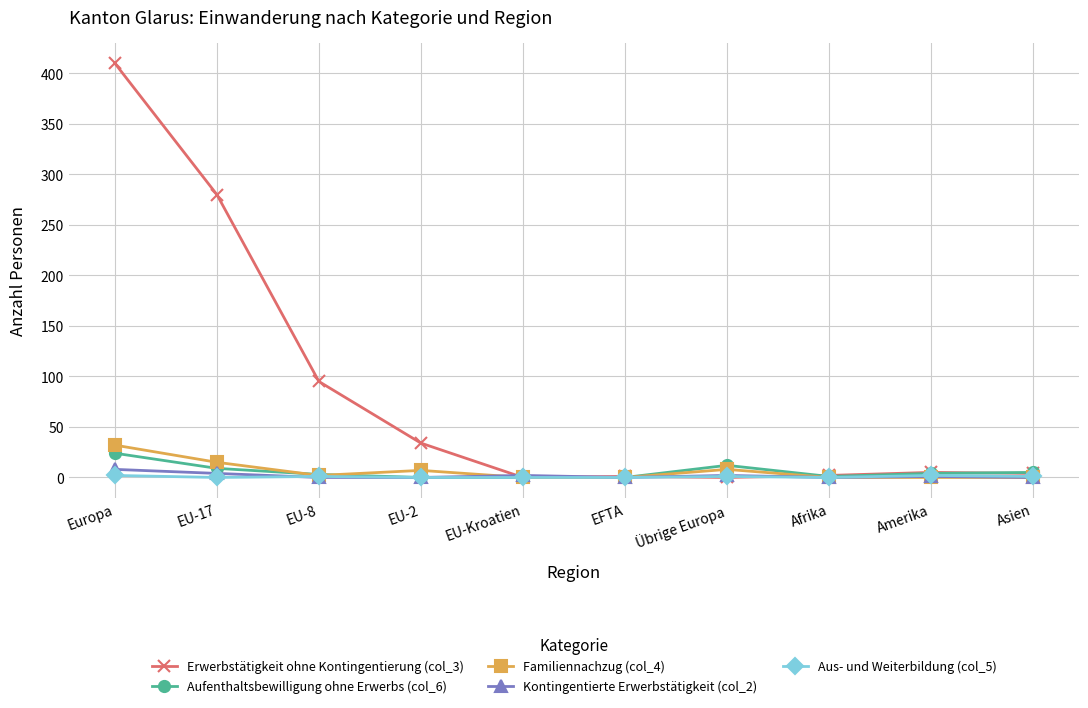

Is it true that Kontingentierte Erwerbstätigkeit (col_2) equals 0 at Afrika?

True